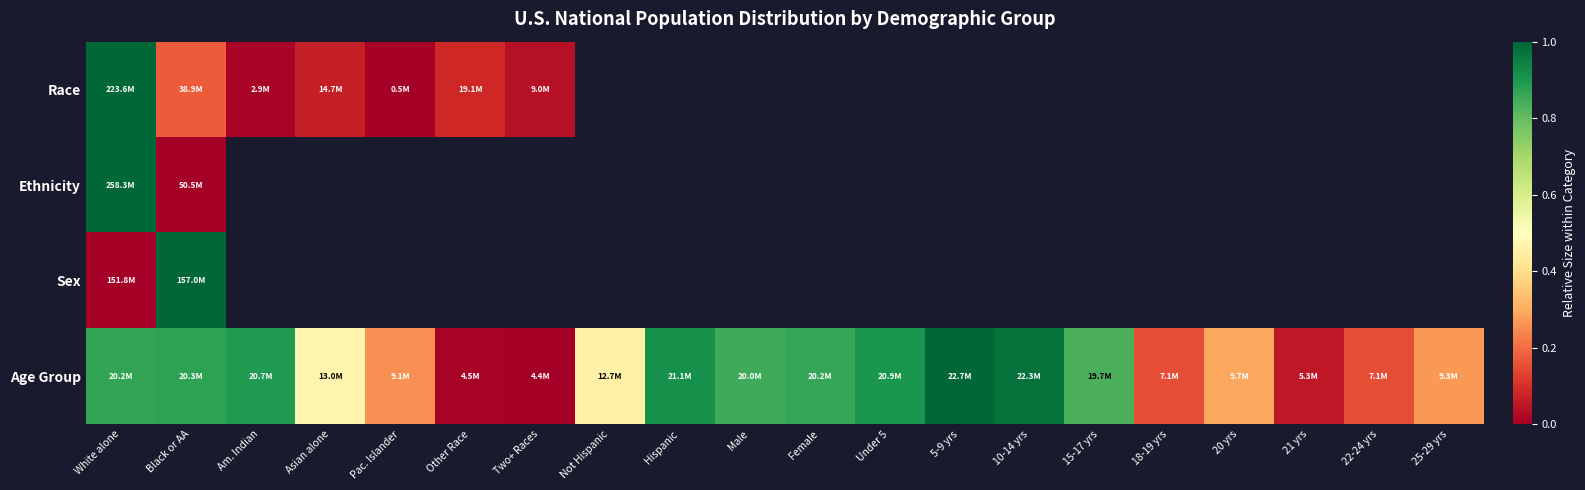

What value does the Race series have at Other Race?

0.1